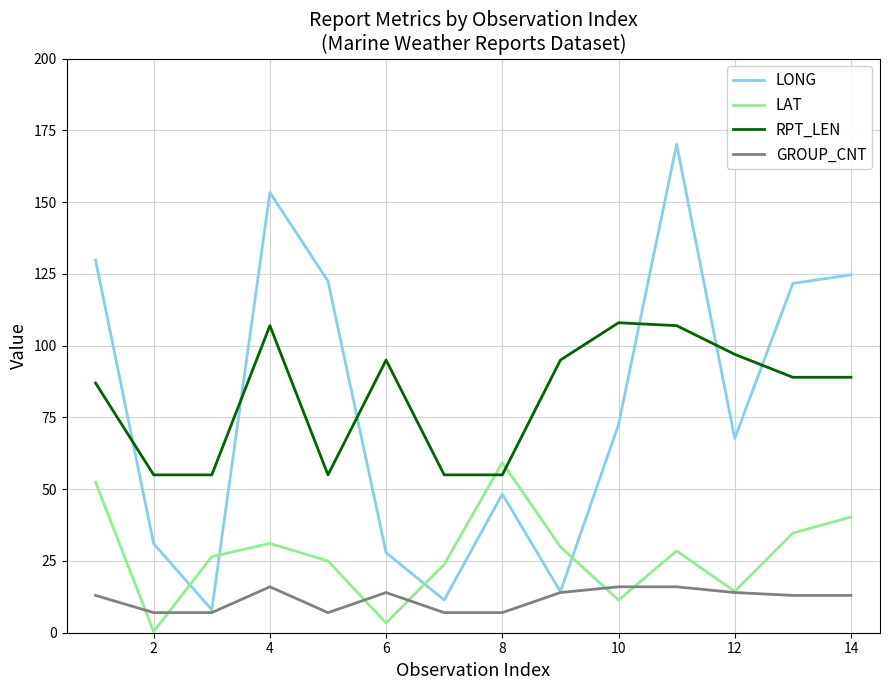

What is the sum of all LONG values?

1103.4